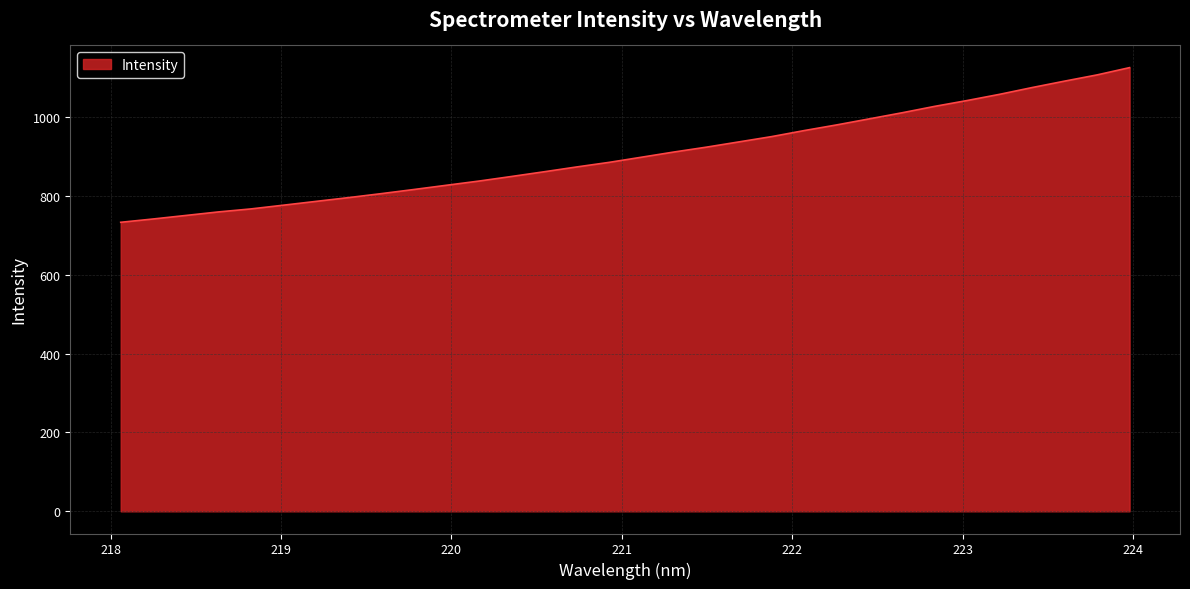

How many lines are shown in the chart?

1